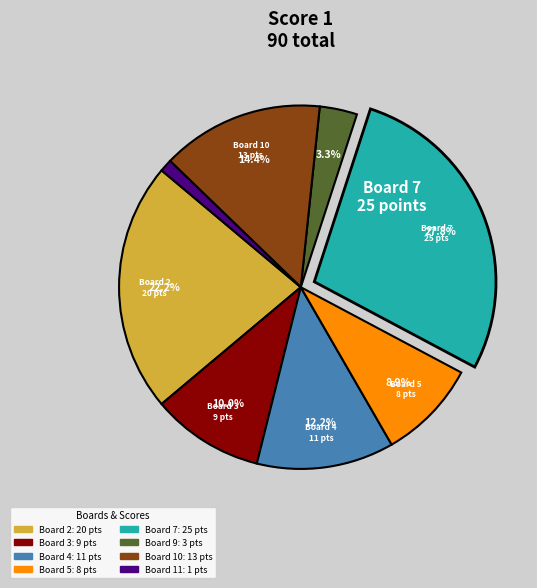

Does any single category account for the majority?

No